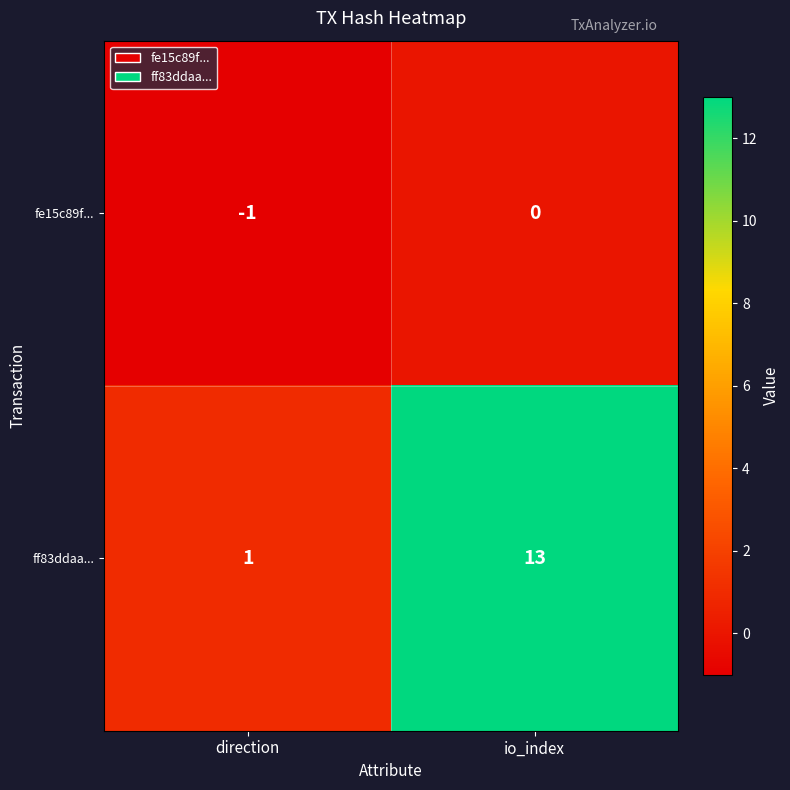

At direction, list the series in order from largest to smallest.

ff83ddaa..., fe15c89f...